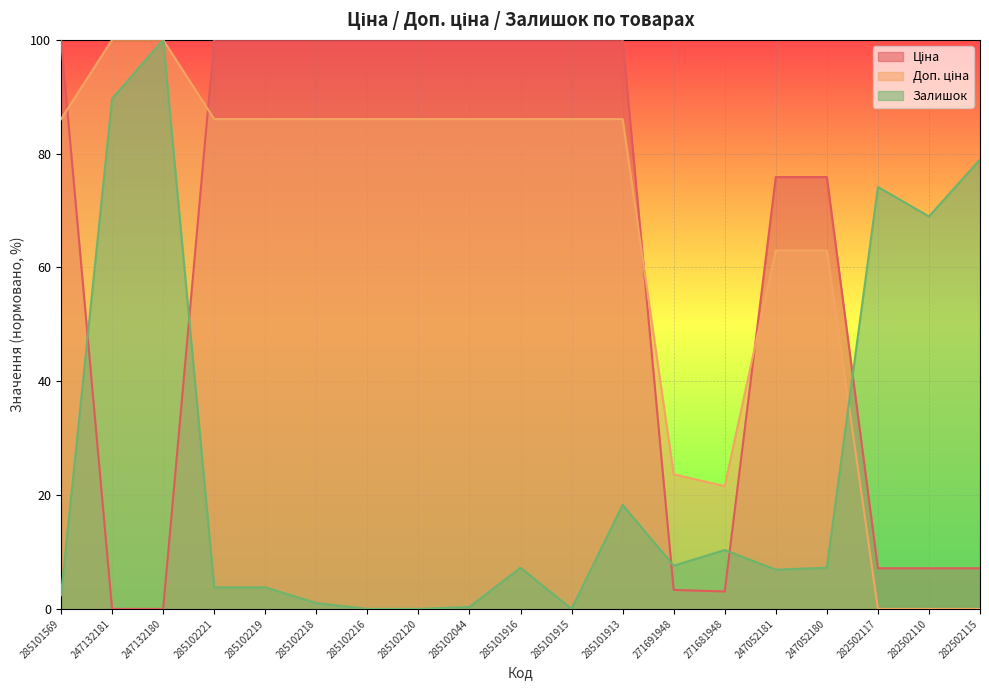

Reading left to right, extract all data points from this chart.

Ціна: 100.0	0.0	0.0	100.0	100.0	100.0	100.0	100.0	100.0	100.0	100.0	100.0	3.3	3.1	75.9	75.9	7.1	7.1	7.1
Доп. ціна: 86.1	100.0	100.0	86.1	86.1	86.1	86.1	86.1	86.1	86.1	86.1	86.1	23.6	21.6	63.0	63.0	0.0	0.0	0.0
Залишок: 2.4	89.7	100.0	3.8	3.8	1.0	0.0	0.0	0.3	7.2	0.0	18.3	7.6	10.3	6.9	7.2	74.1	69.0	79.0